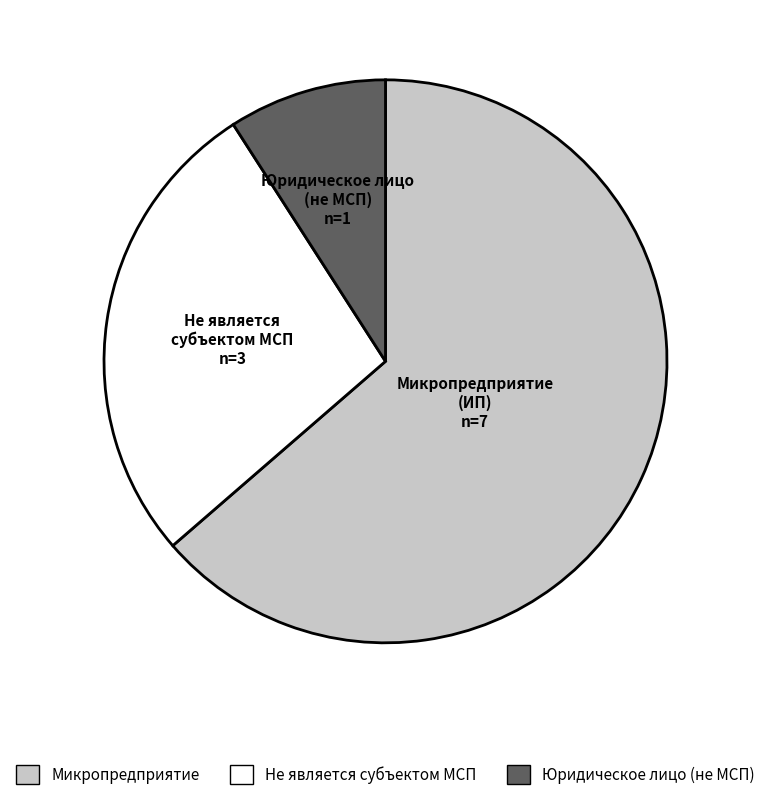

Count the number of slices in the pie.

3